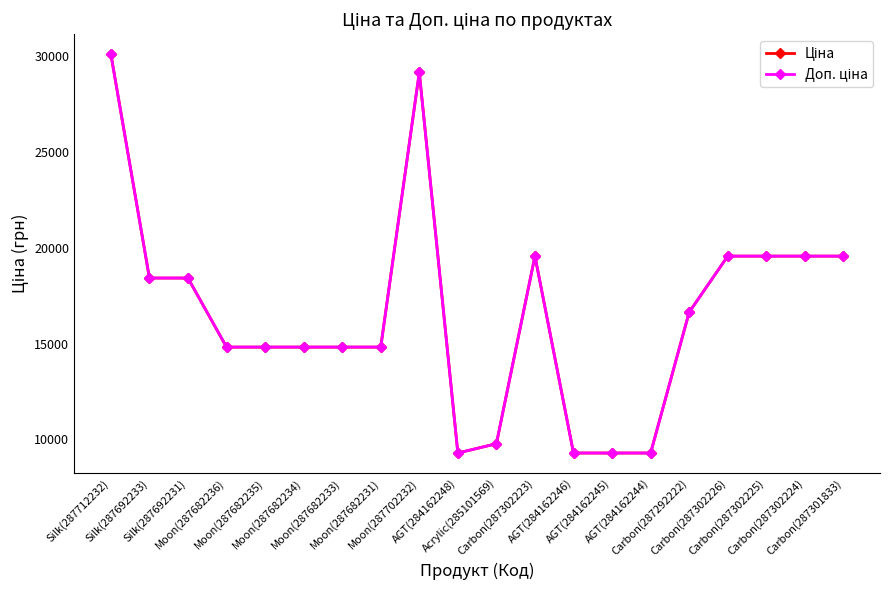

What is the label of the 2nd point from the right?

Carbon(287302224)